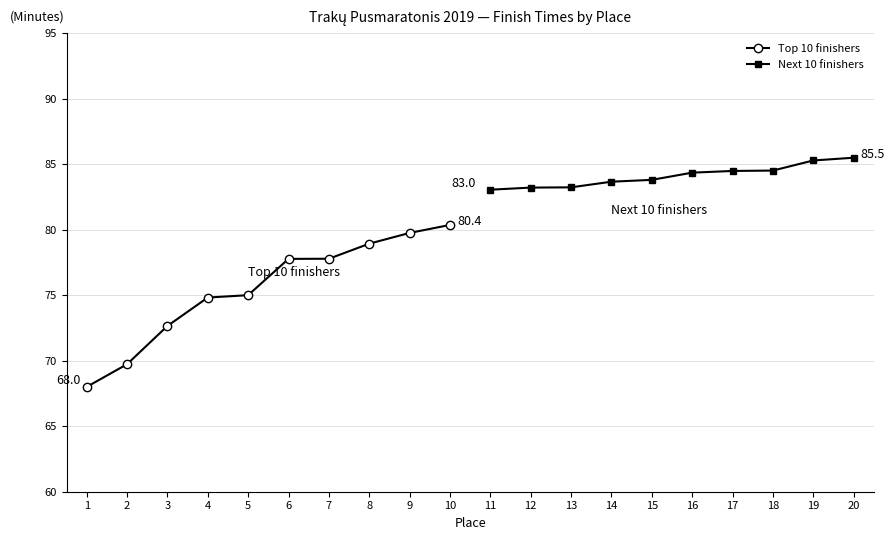

Count the number of categories in the chart.

10